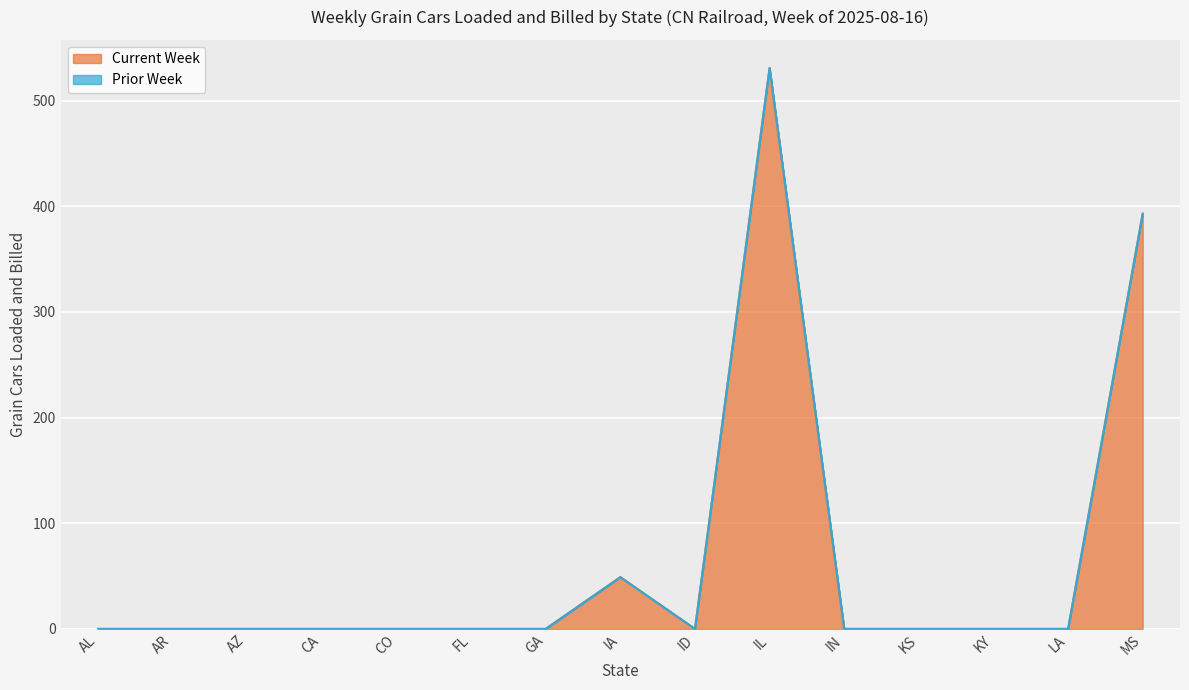

Which has a higher value, AL or AR?

AL